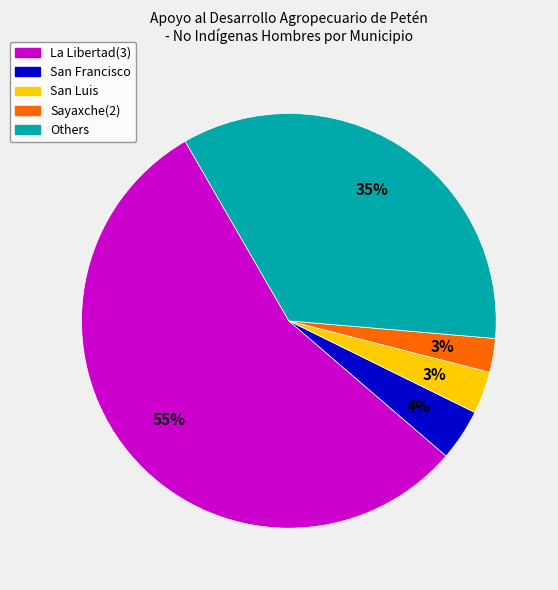

How many slices are in this pie chart?

5